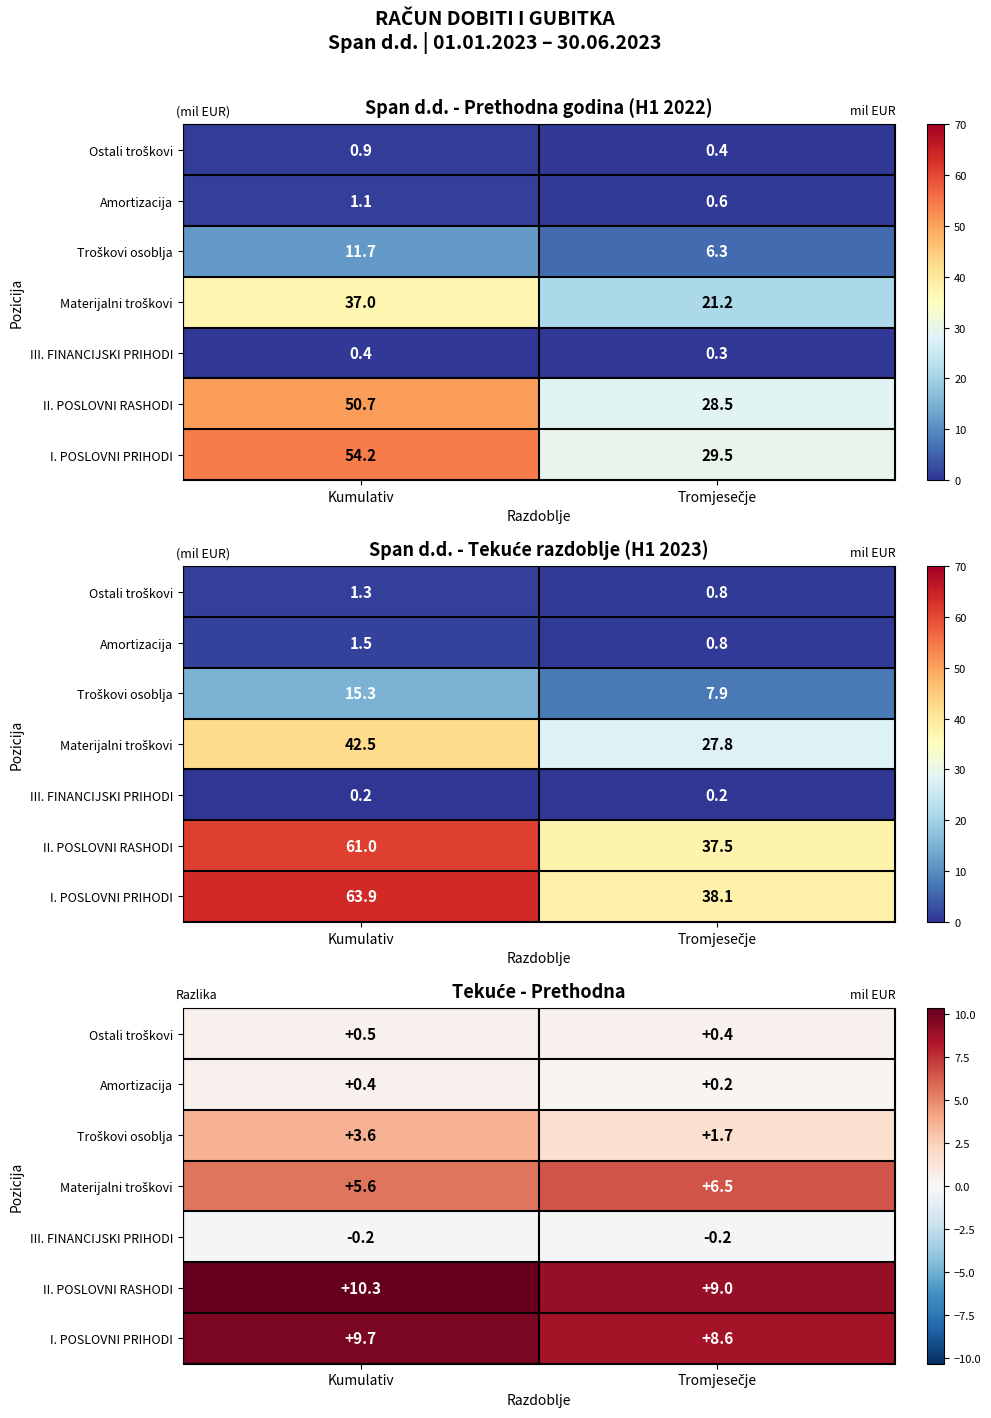

Is the value of II. POSLOVNI RASHODI at Tromjesečje greater than the value of Ostali troškovi at Kumulativ?

Yes